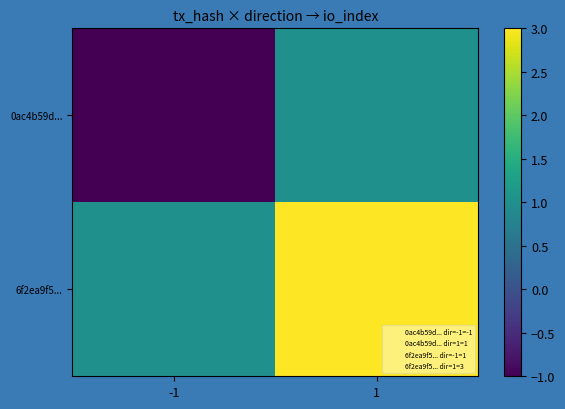

Between 1 and -1, which is larger?

1